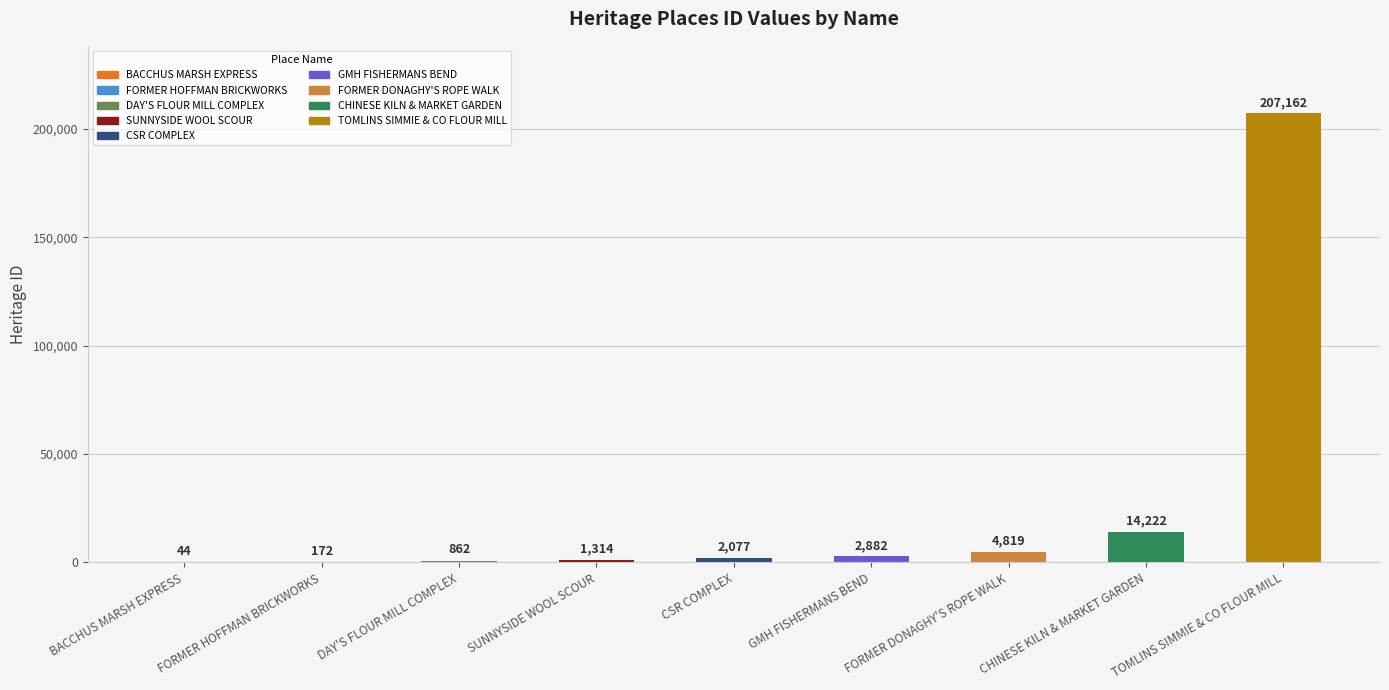

What is the sum of all values?

233554